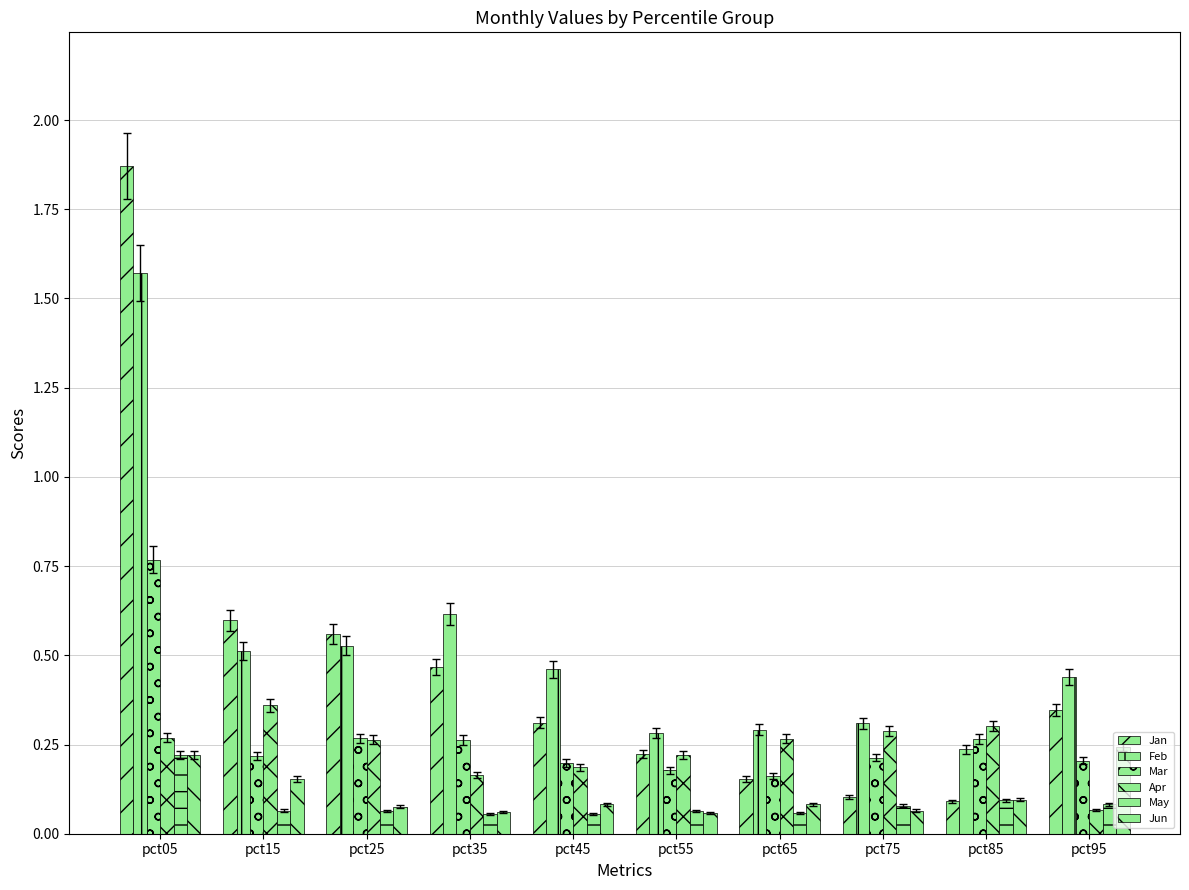

At pct85, list the series in order from smallest to largest.

Jan, May, Jun, Feb, Mar, Apr